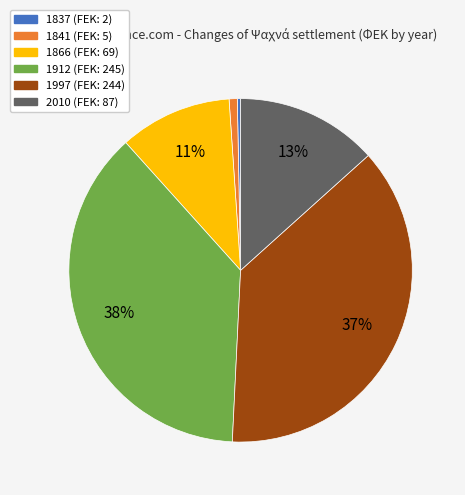

Which has a higher value, 1866 or 2010?

2010